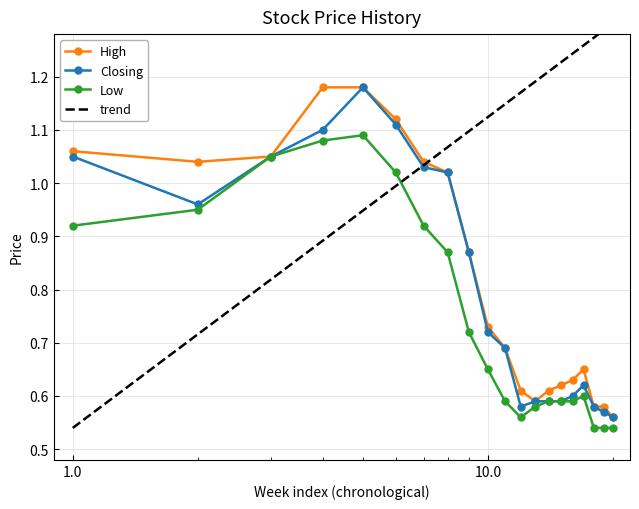

True or false: Low has more than 0 interior local peaks.

True